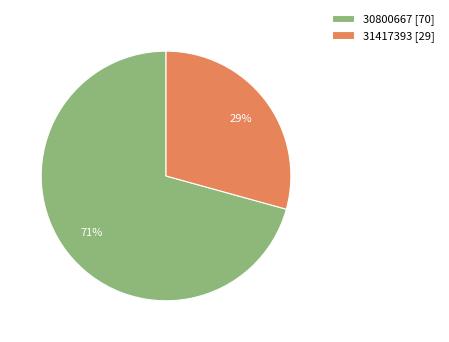

Rank the categories by value from highest to lowest.

30800667, 31417393